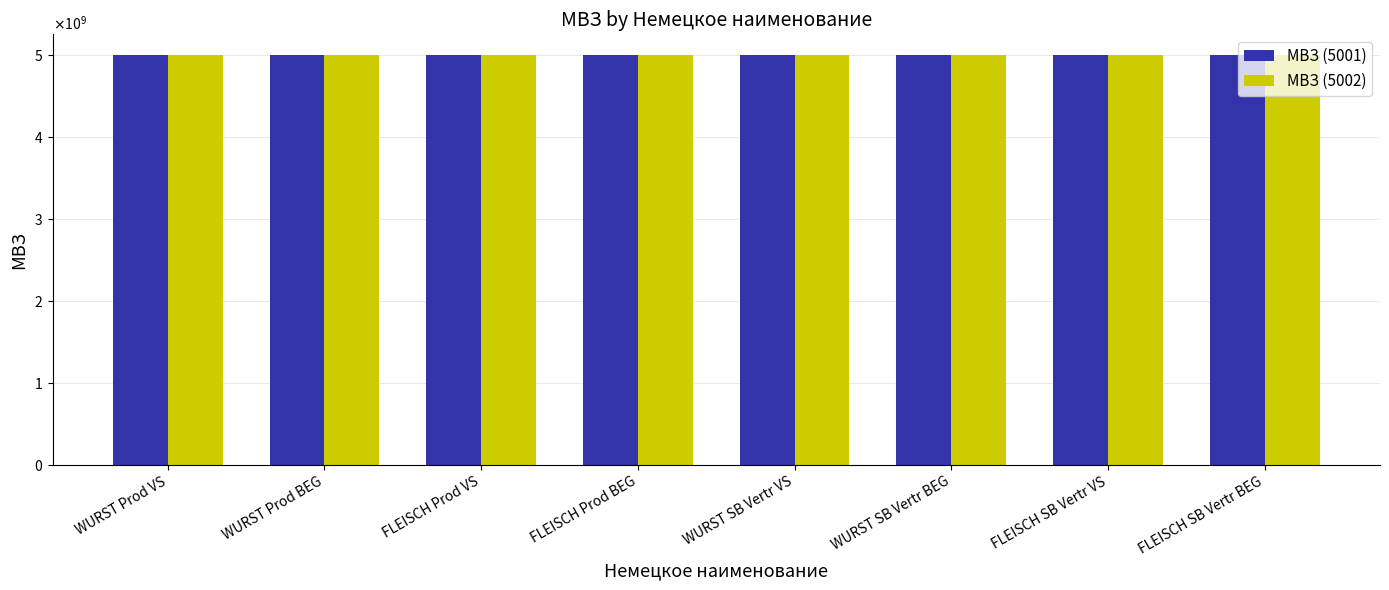

What value does the МВЗ (5001) series have at FLEISCH SB Vertr VS, to the nearest 10?

5001160600